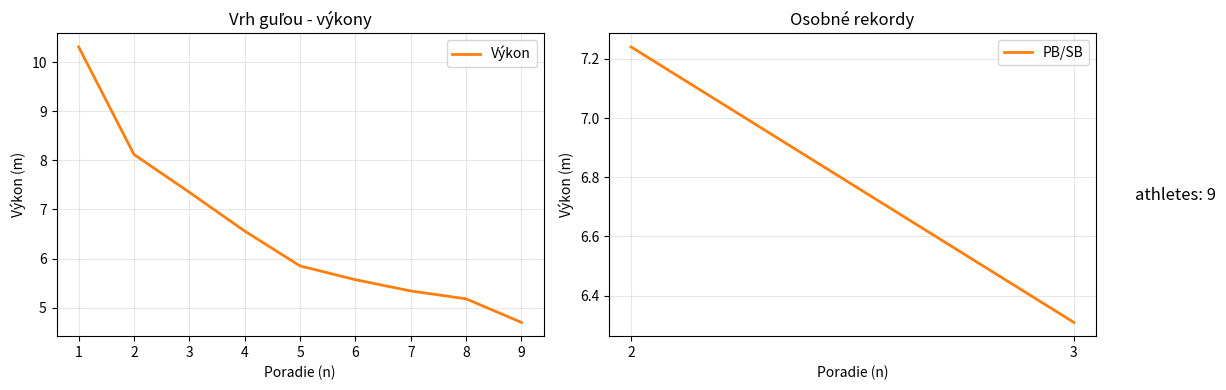

What value does the data have at 4?

6.6